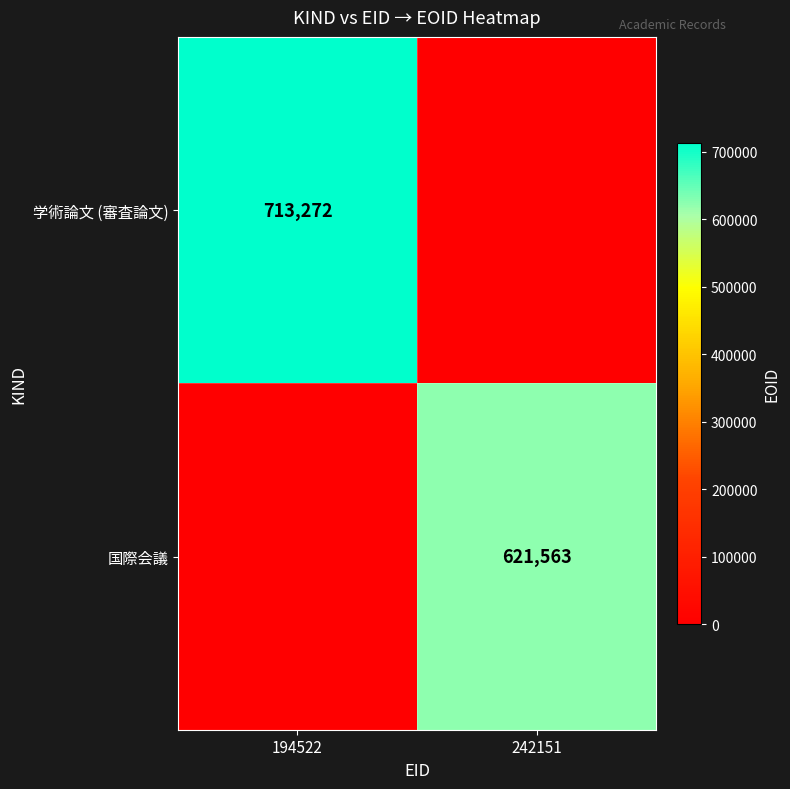

Is it true that 学術論文 (審査論文) equals 713272 at 194522?

True